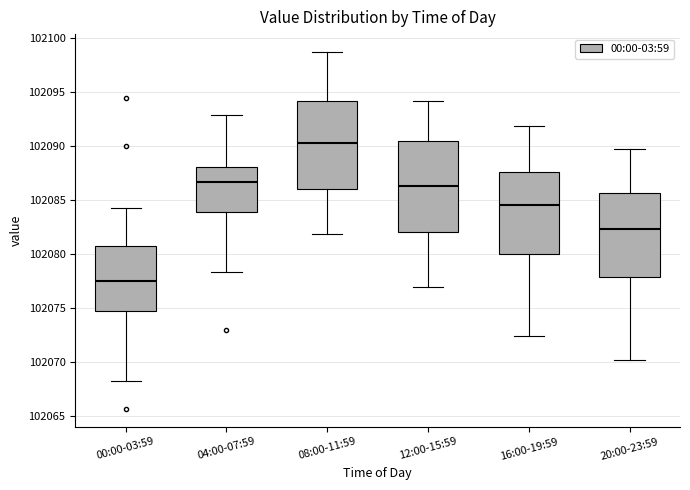

Where does the lower whisker of the box for 08:00-11:59 end on the y-axis? The values are not printed on the chart, so give them approximately, as read against the axis.

102082.0